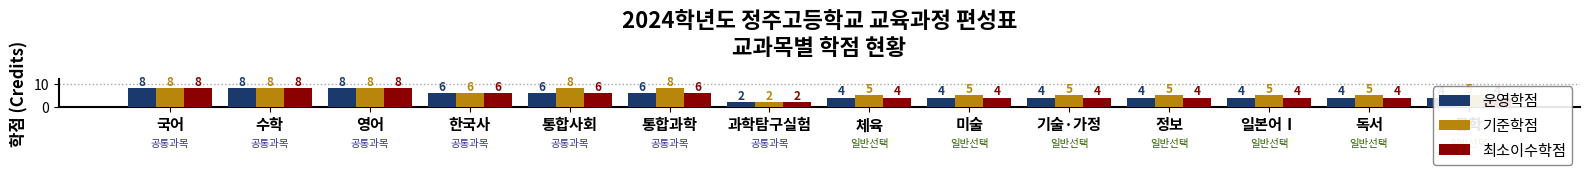

What is the label of the 12th bar from the right?

영어